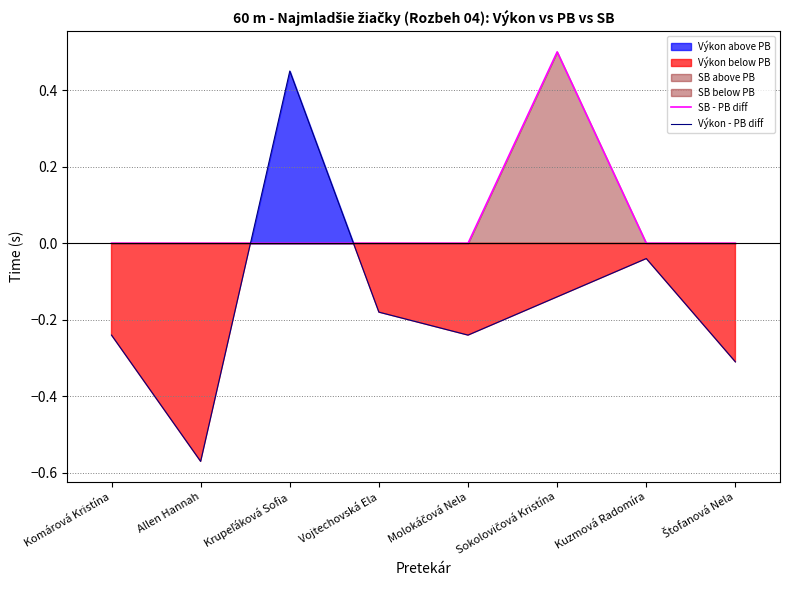

List the series in order of their peak value, lowest first.

Výkon - PB diff, SB - PB diff